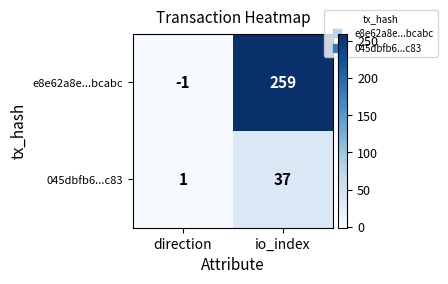

What is the maximum value for e8e62a8e...bcabc?

259